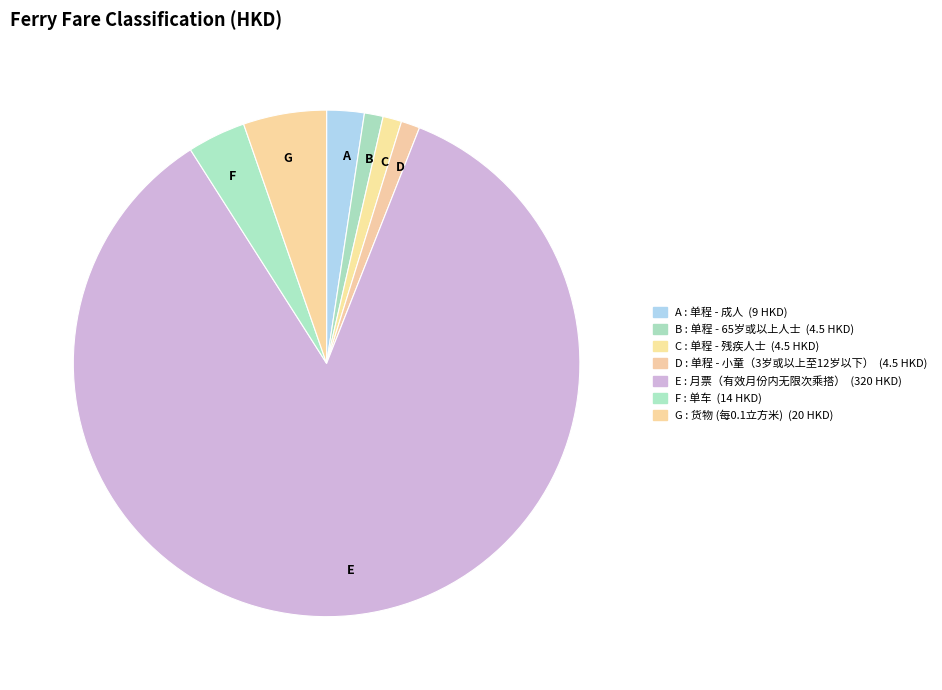

Which slice is the largest?

E